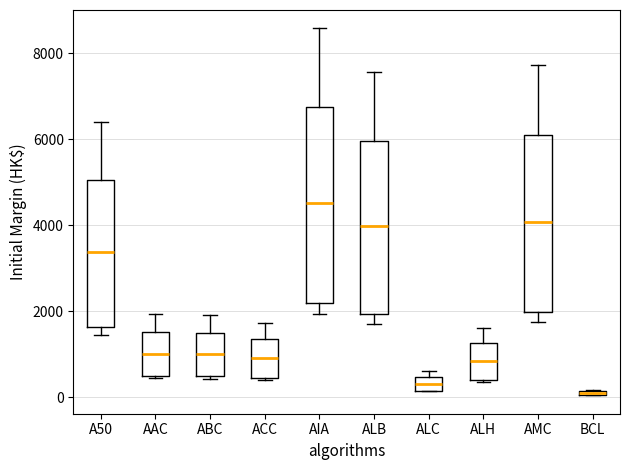

Where is the upper edge of the box for AMC on the y-axis? The values are not printed on the chart, so give them approximately, as read against the axis.

6000